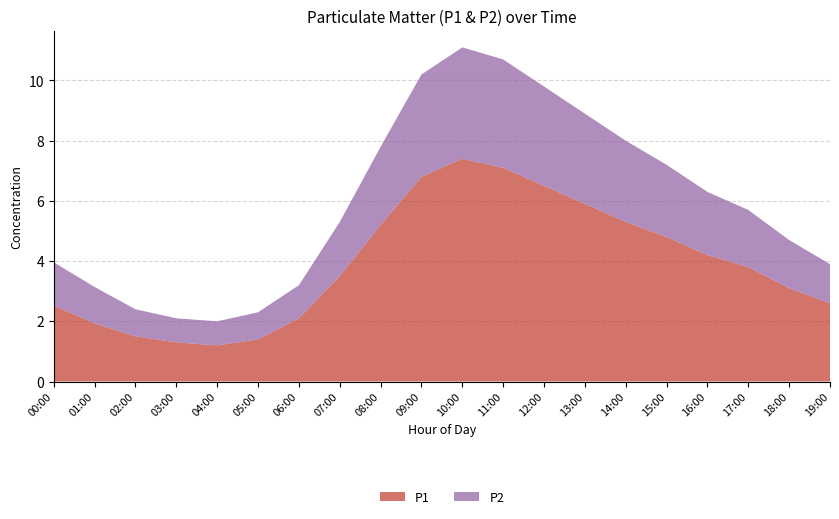

What is the difference between the P1 values at 08:00 and 17:00?

1.4